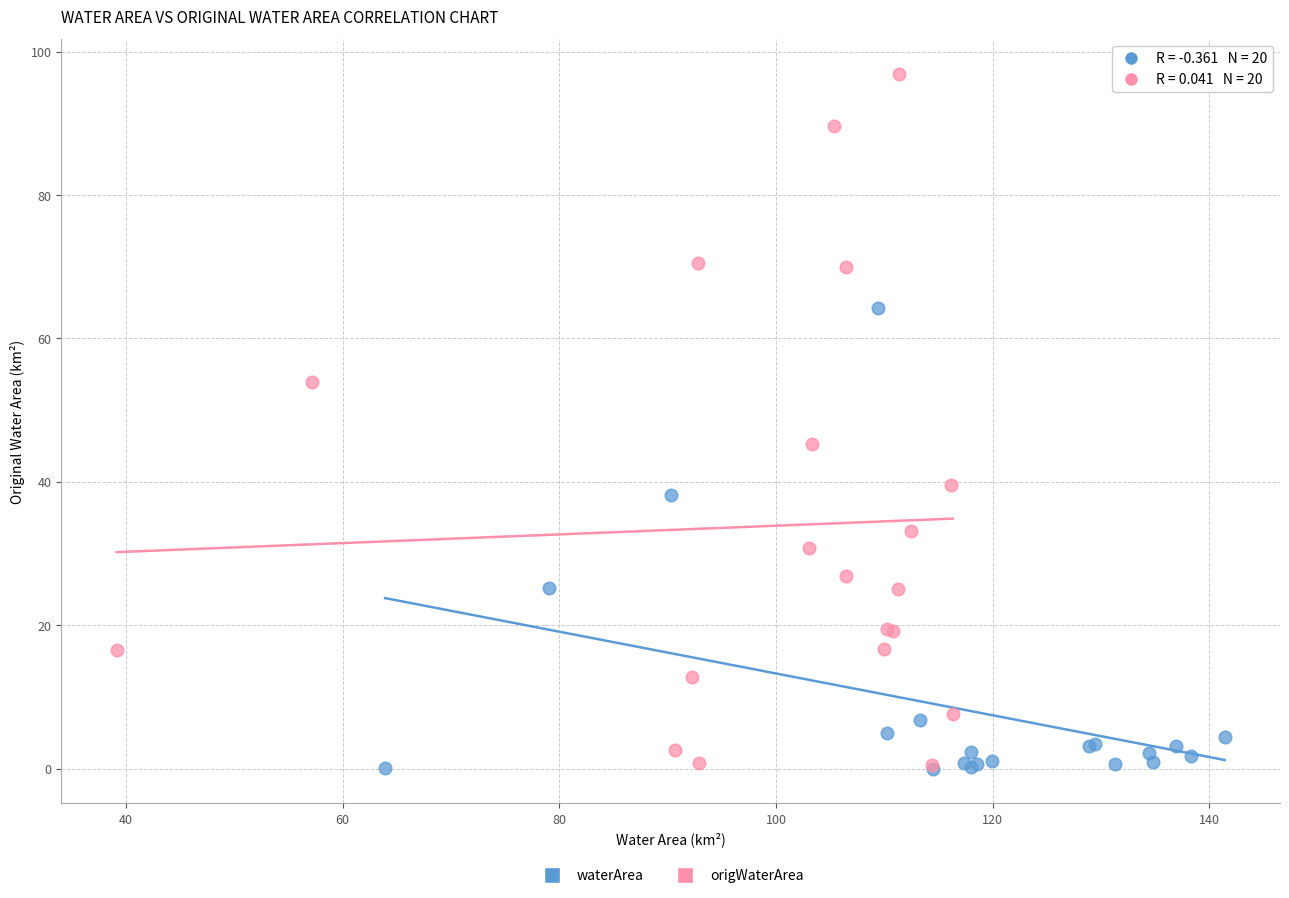

Which series has the widest spread of Y values?

origWaterArea